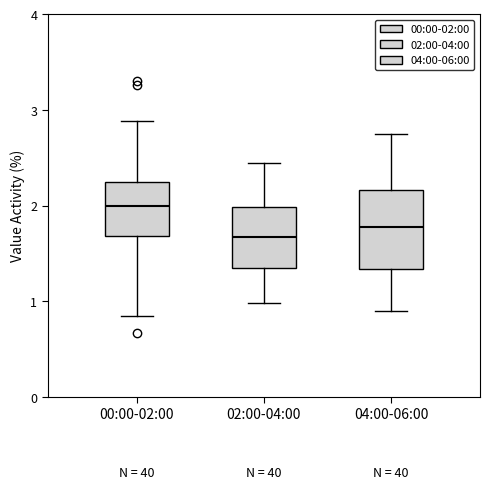

Which box has the lowest median line?

02:00-04:00